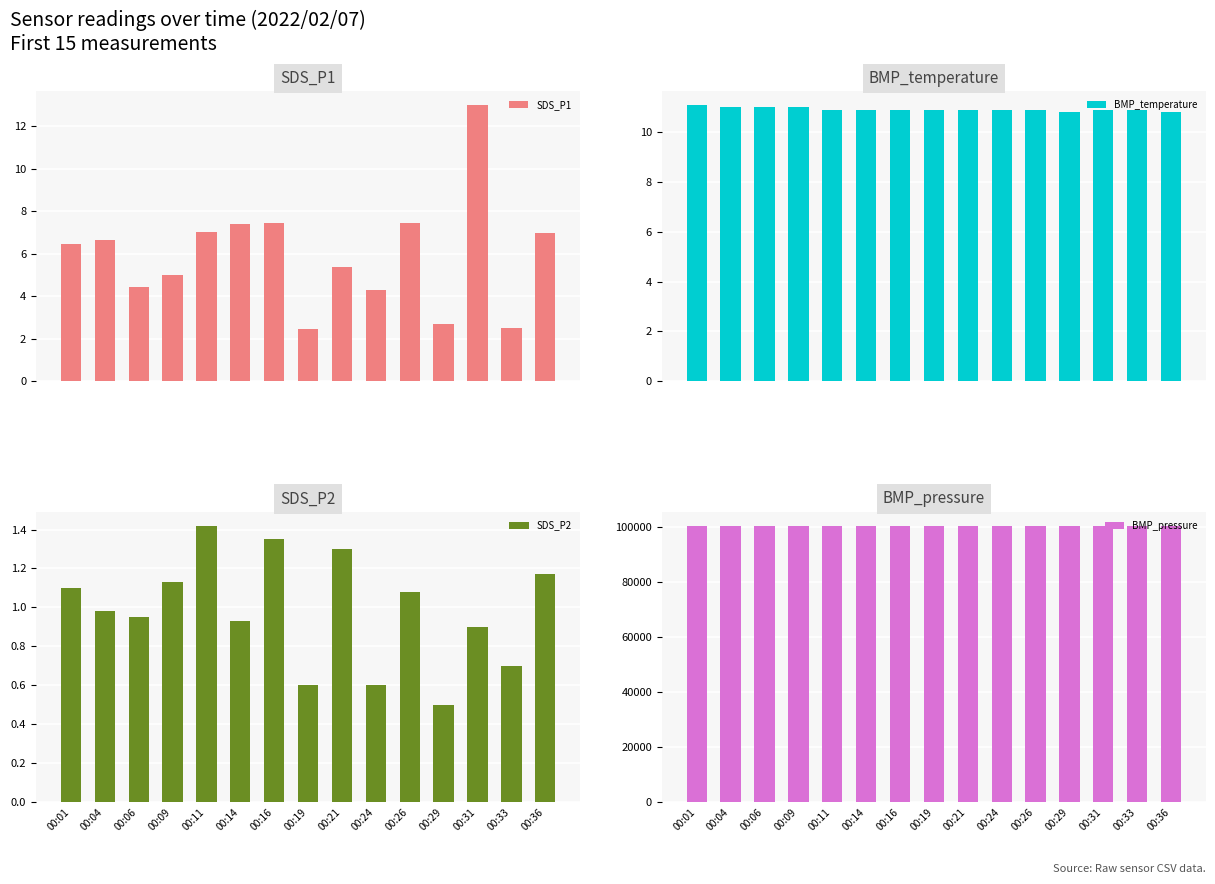

How many data points in SDS_P1 are less than 6?

7